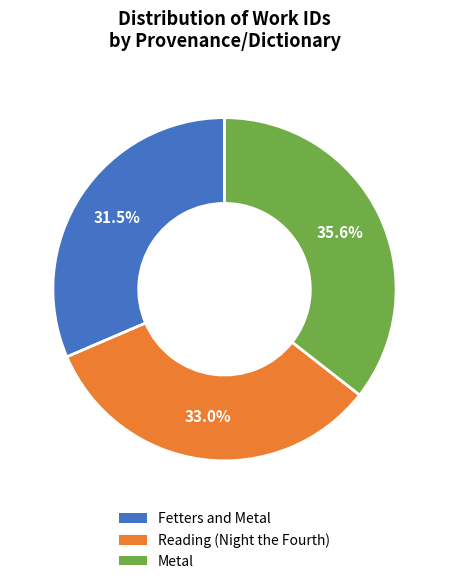

Which slice is the smallest?

Fetters and Metal